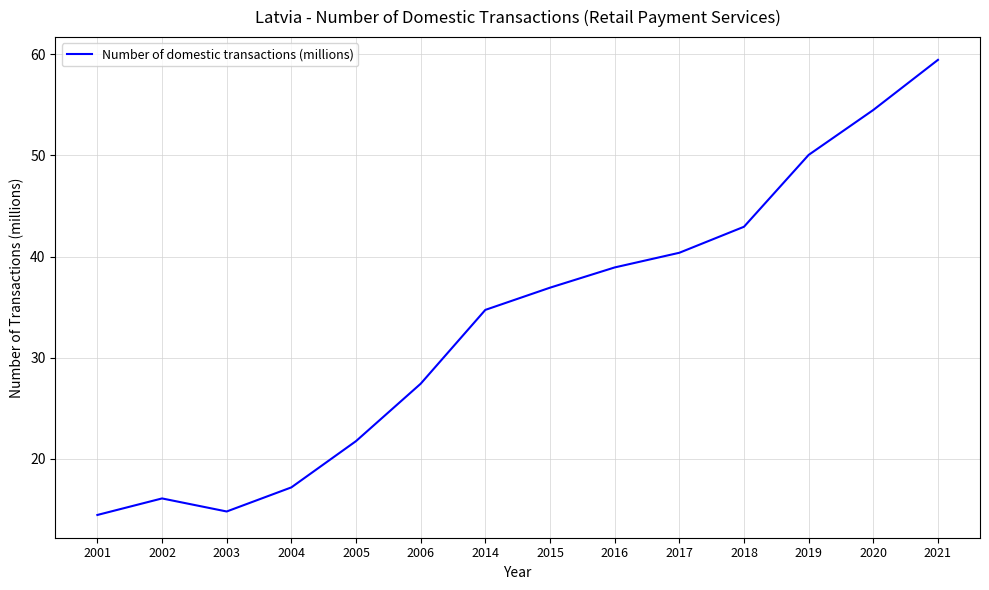

The chart shows a value of 21.8 at 2005. True or false?

True